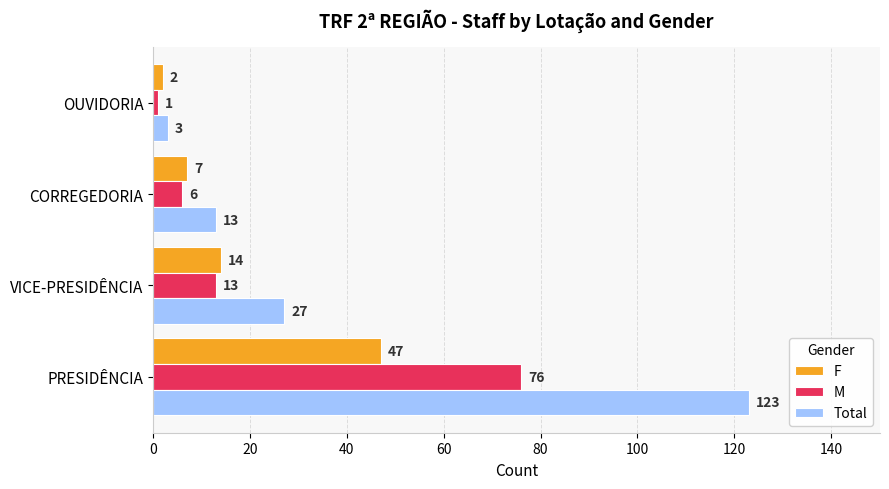

The Total series shows 12 at VICE-PRESIDÊNCIA. True or false?

False